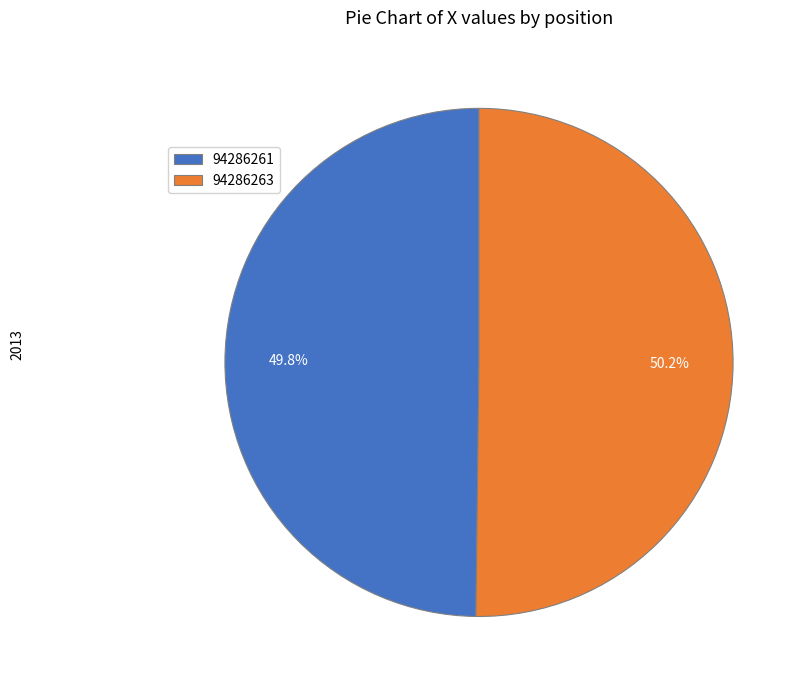

Approximately how many times larger is the value at 94286261 compared to 94286263?

1.0